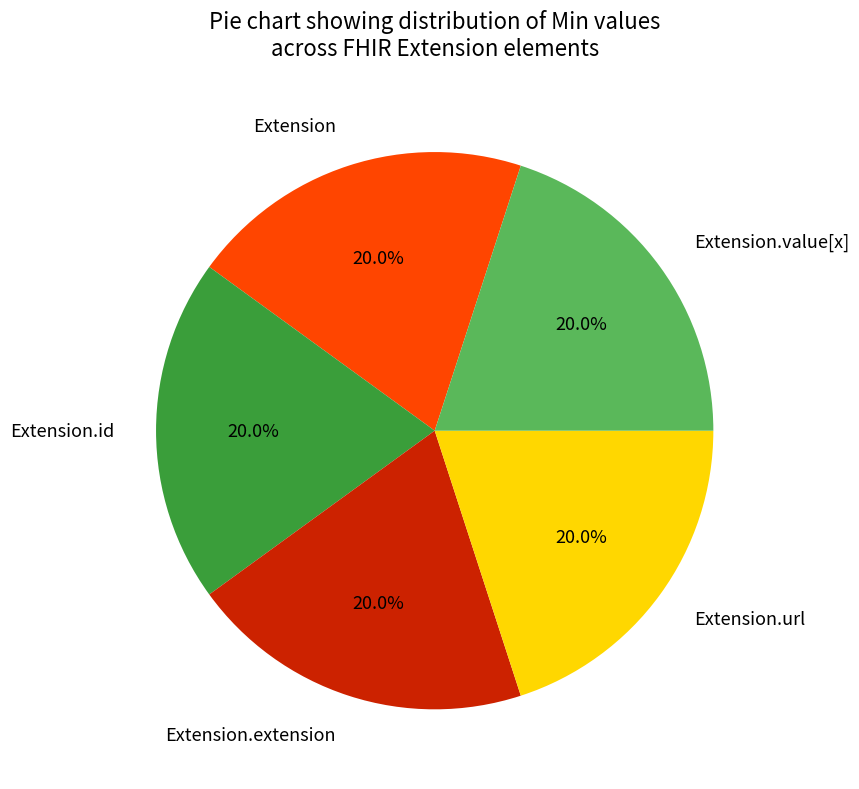

To the nearest percent, what is the difference between the Extension.url and Extension.extension slice percentages?

0%